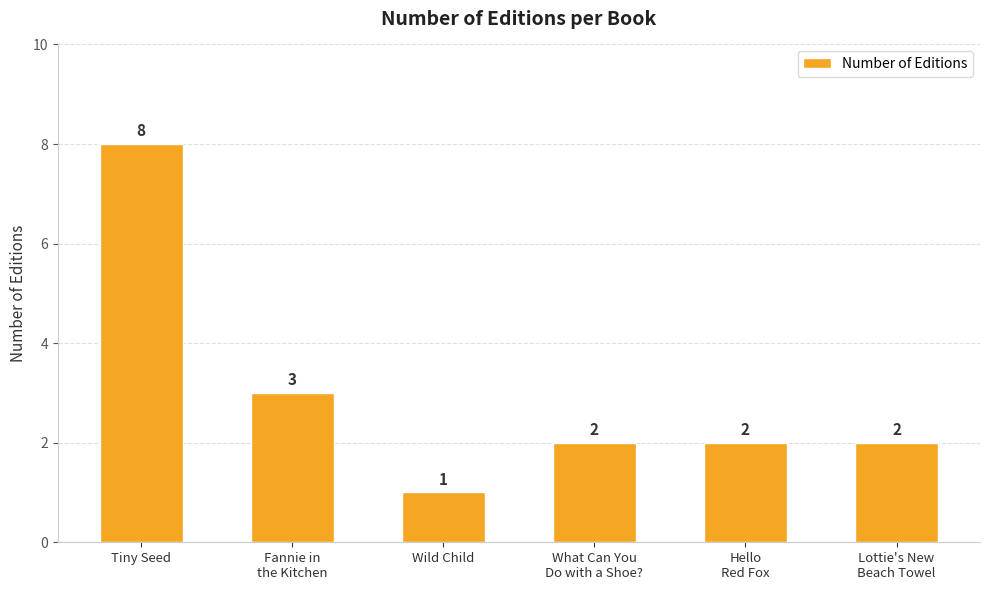

Reading left to right, extract all data points from this chart.

Tiny Seed=8	Fannie in
the Kitchen=3	Wild Child=1	What Can You
Do with a Shoe?=2	Hello
Red Fox=2	Lottie's New
Beach Towel=2